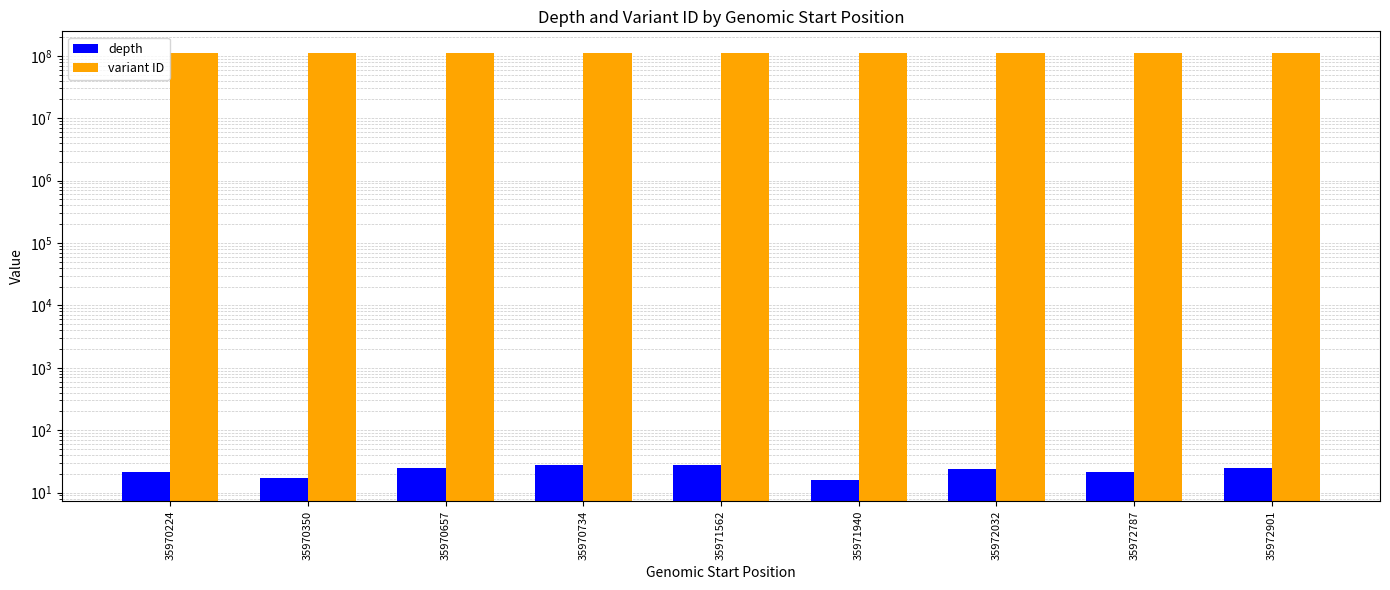

List the series in order of their overall mean, lowest first.

depth, variant ID